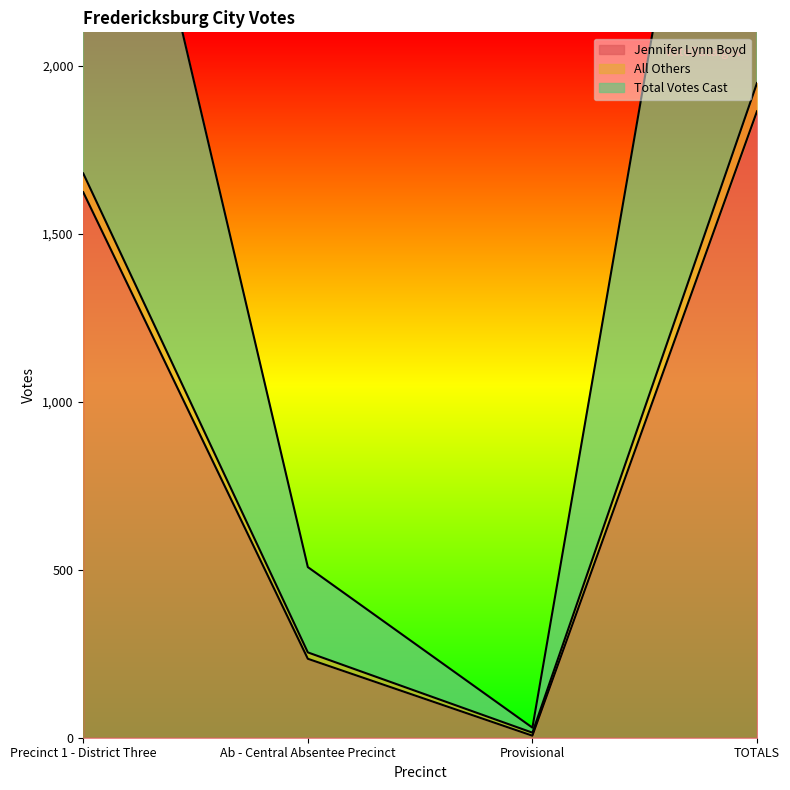

True or false: Total Votes Cast and Jennifer Lynn Boyd cross at least once.

False